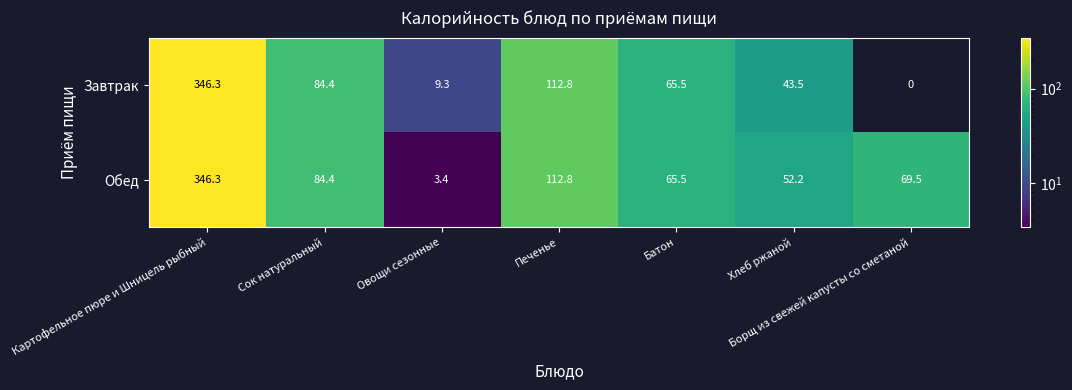

At which category is the sum across all series the highest?

Картофельное пюре и Шницель рыбный